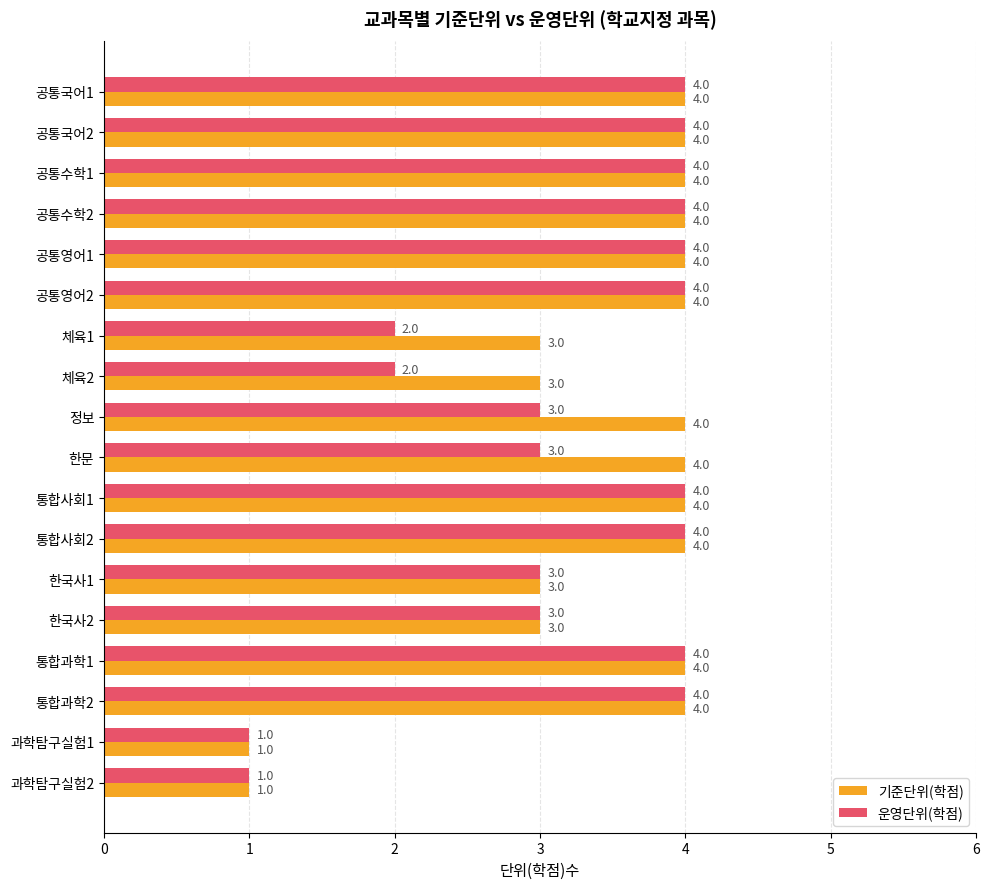

What is the sum of the 운영단위(학점) values at 통합사회2 and 체육2?

6